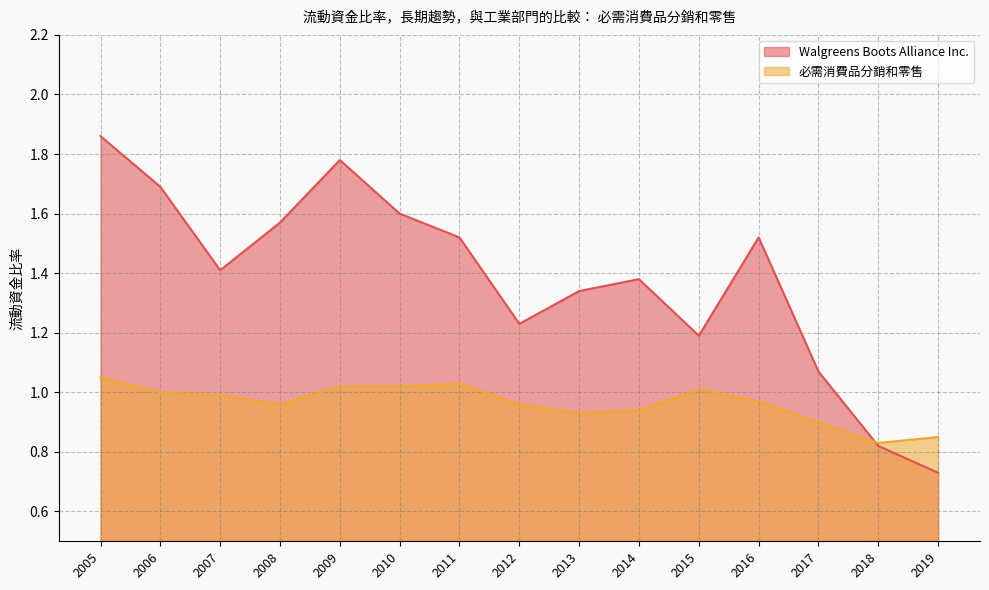

True or false: 必需消費品分銷和零售 and Walgreens Boots Alliance Inc. cross at least once.

True